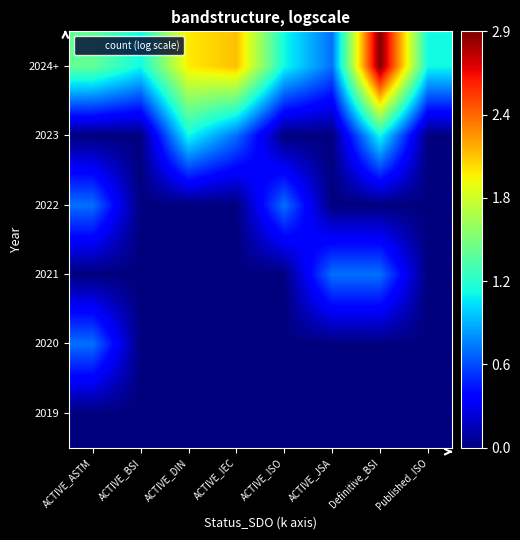

What is the total value across all series at Published_ISO?

1.1